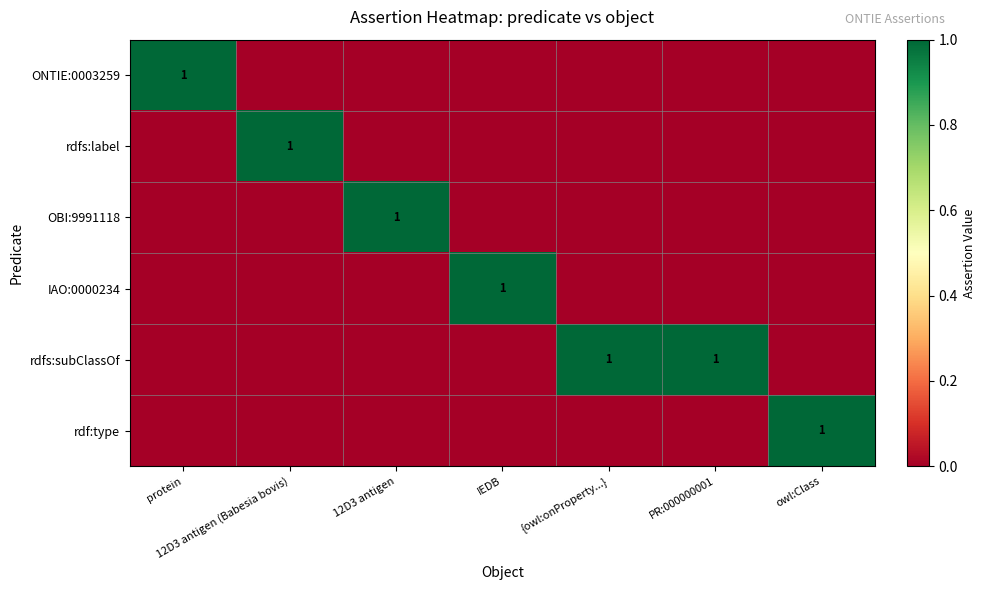

How many series are shown in this chart?

6